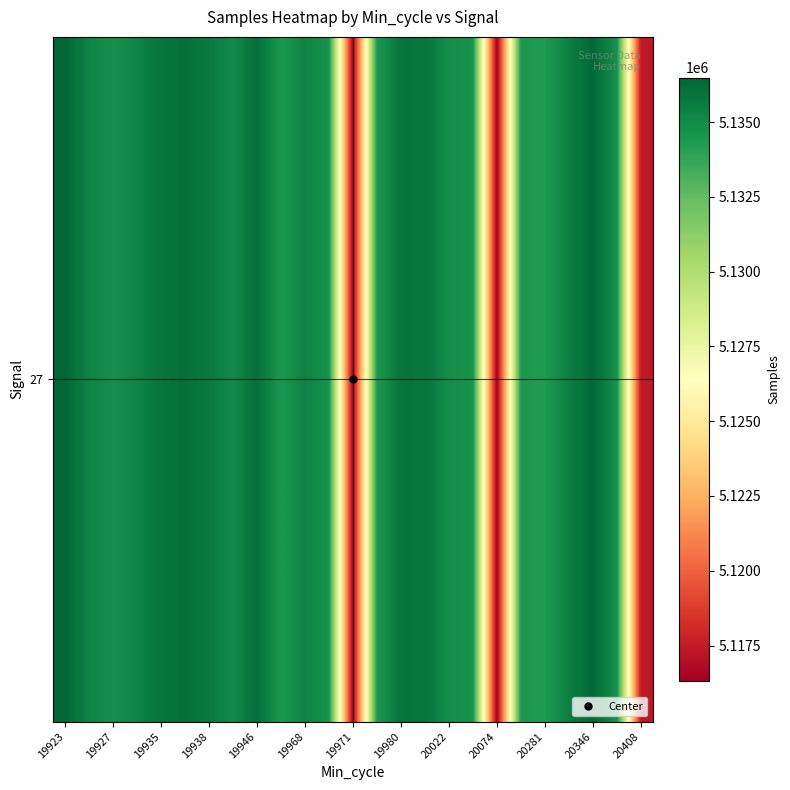

Reading left to right, what are all the values shown in this chart?

5136490	5135322	5134809	5135259	5135932	5136150	5135726	5135051	5136140	5134426	5135345	5134635	5116508	5134372	5135967	5135909	5134890	5134645	5116314	5134398	5134319	5135494	5136414	5134731	5117417